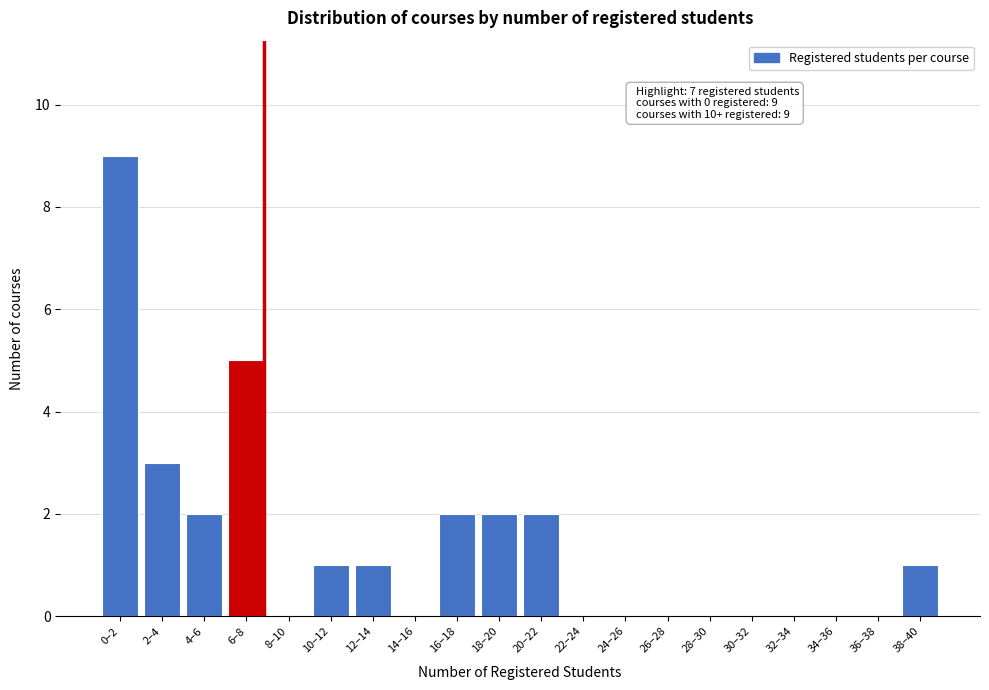

Reading right to left, extract all data points from this chart.

38–40=1	36–38=0	34–36=0	32–34=0	30–32=0	28–30=0	26–28=0	24–26=0	22–24=0	20–22=2	18–20=2	16–18=2	14–16=0	12–14=1	10–12=1	8–10=0	6–8=5	4–6=2	2–4=3	0–2=9